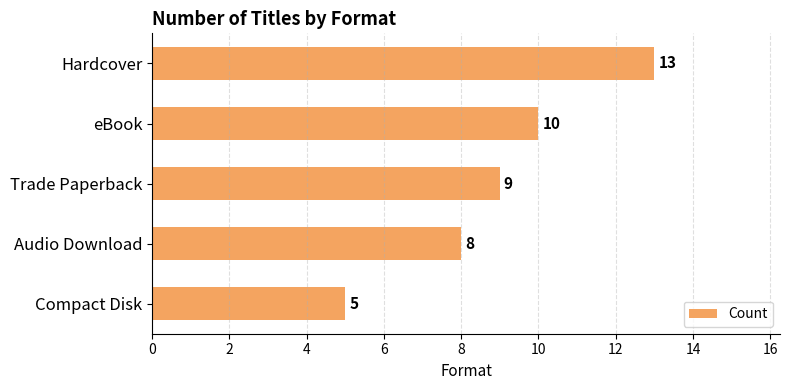

Which label corresponds to the smallest value in the chart?

Compact Disk